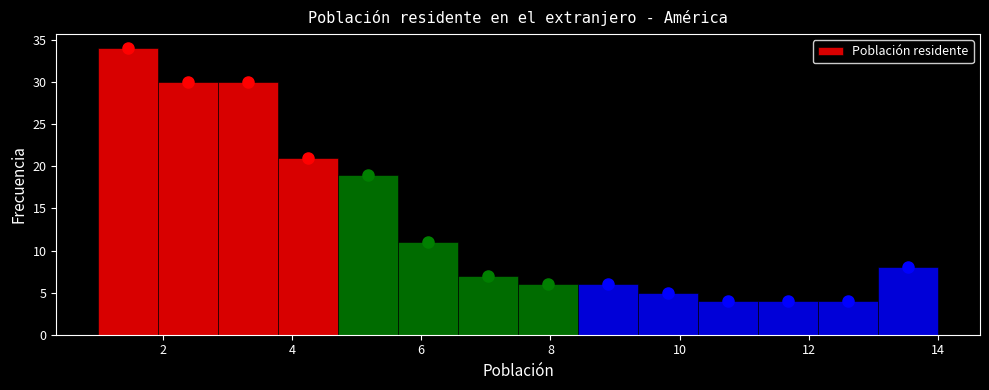

Which range on the x-axis has the tallest bar?

1.0 to 2.0